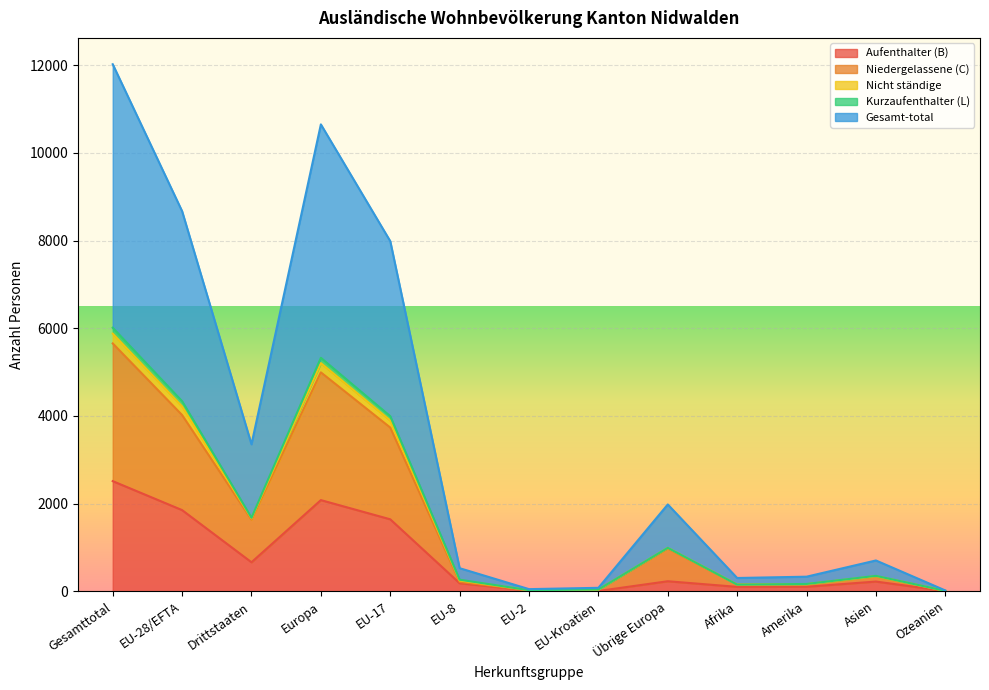

Between EU-28/EFTA and Ozeanien, which is larger?

EU-28/EFTA